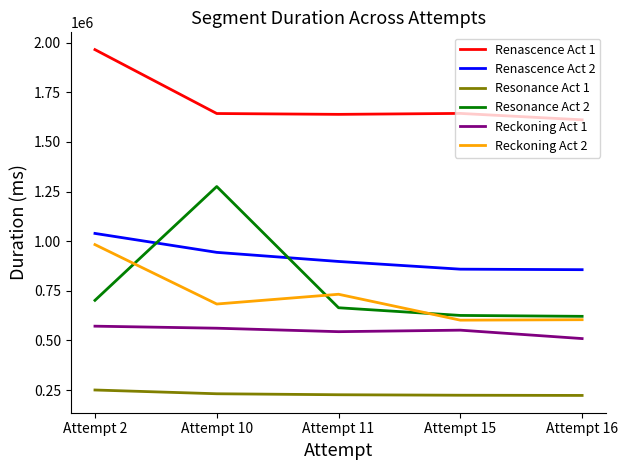

Is it true that Resonance Act 1 equals 380888 at Attempt 10?

False